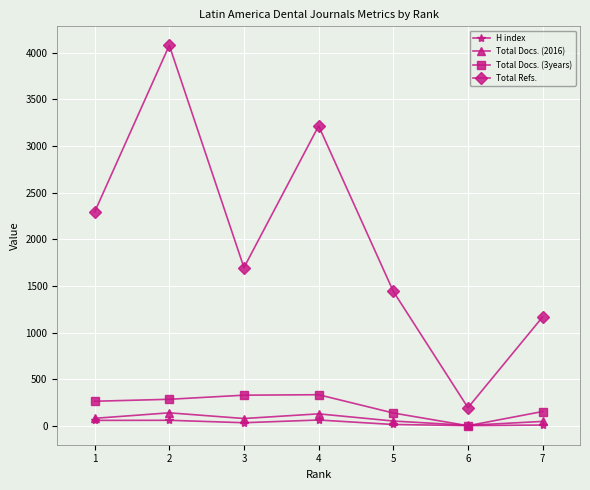

What is the spread (max minus min) of values at 1?

2232